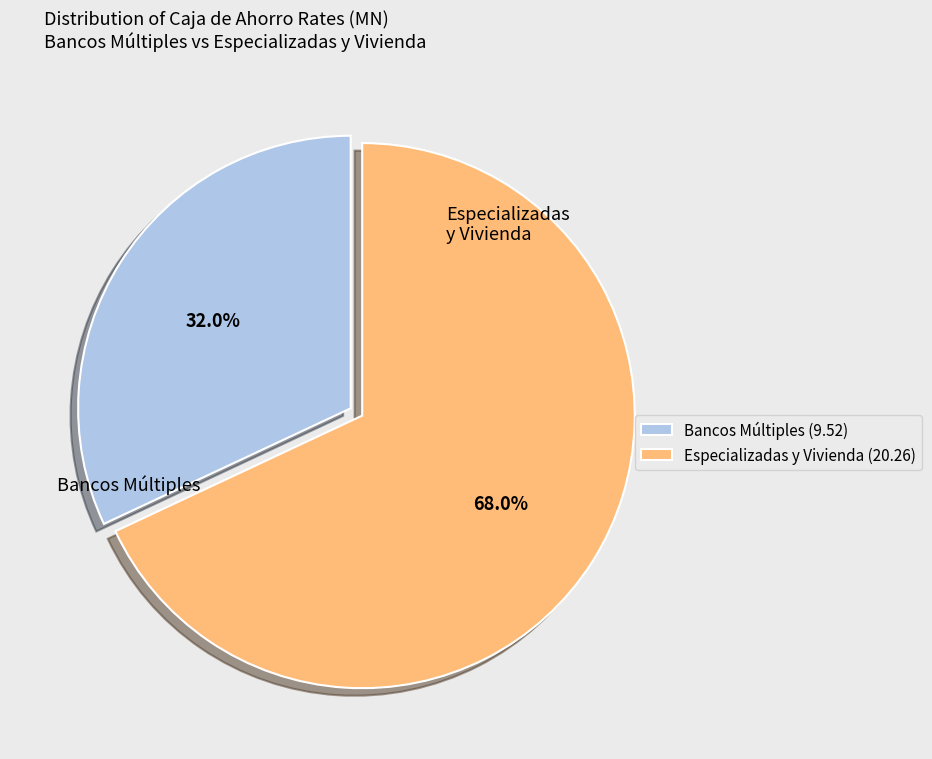

How many slices are in this pie chart?

2